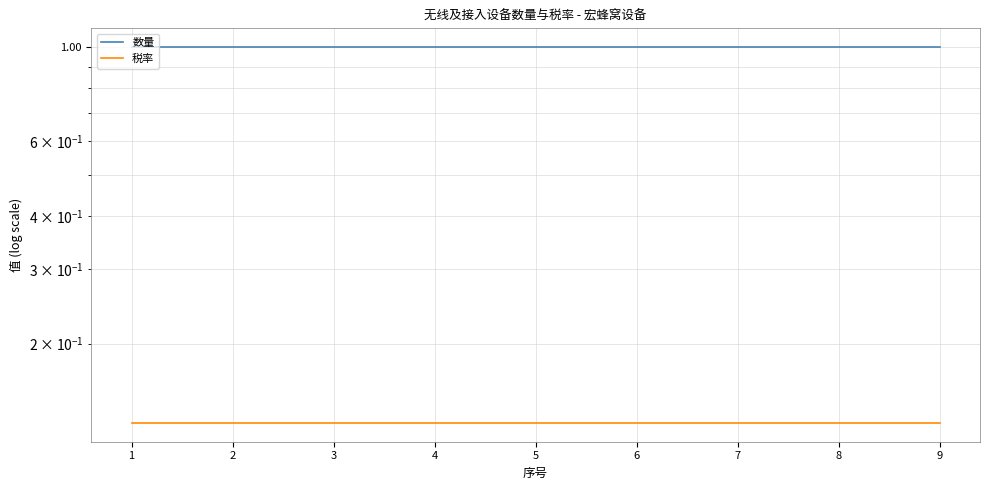

Which series has the largest range (max minus min)?

数量